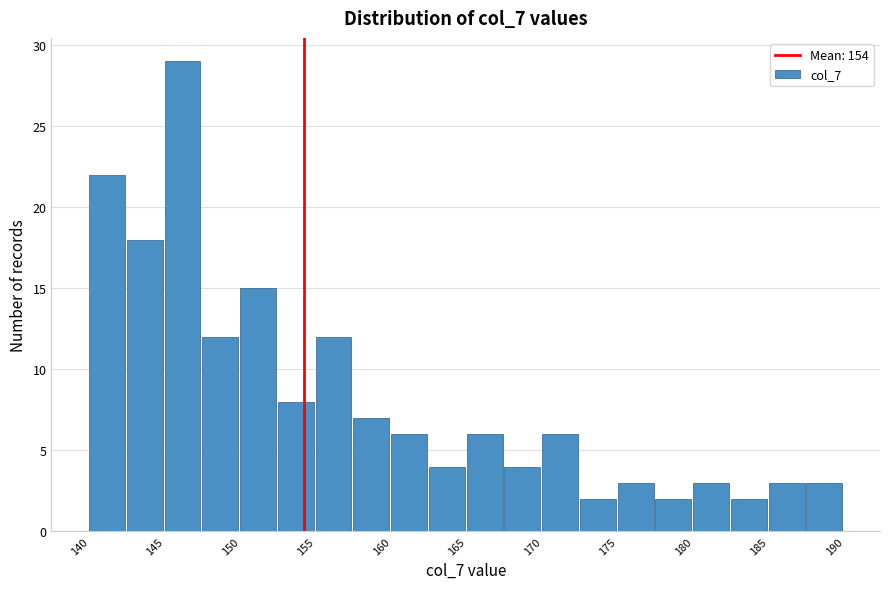

How tall is the bar that spans 187.5 to 190.0 on the x-axis? The values are not printed on the chart, so give them approximately, as read against the axis.

3